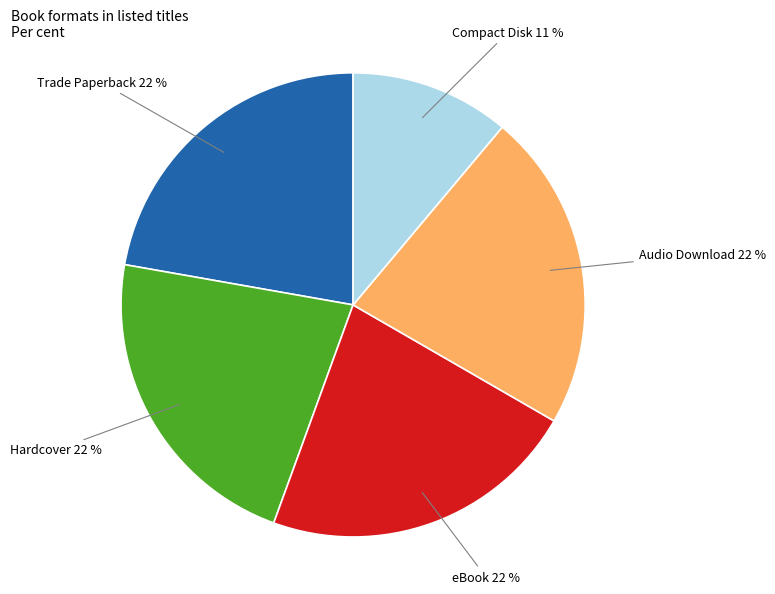

To the nearest percent, what portion does Trade Paperback represent?

22%